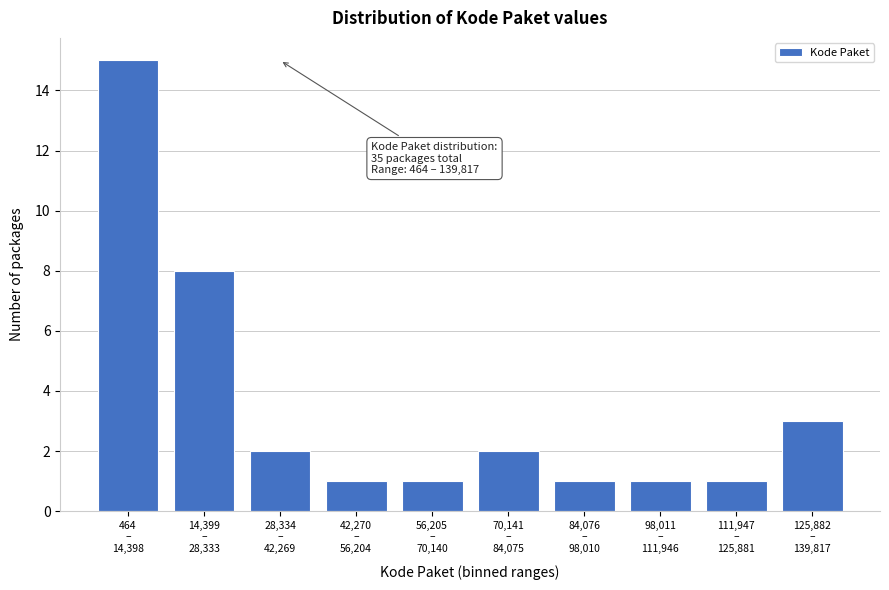

Reading right to left, what are all the values shown in this chart?

3	1	1	1	2	1	1	2	8	15